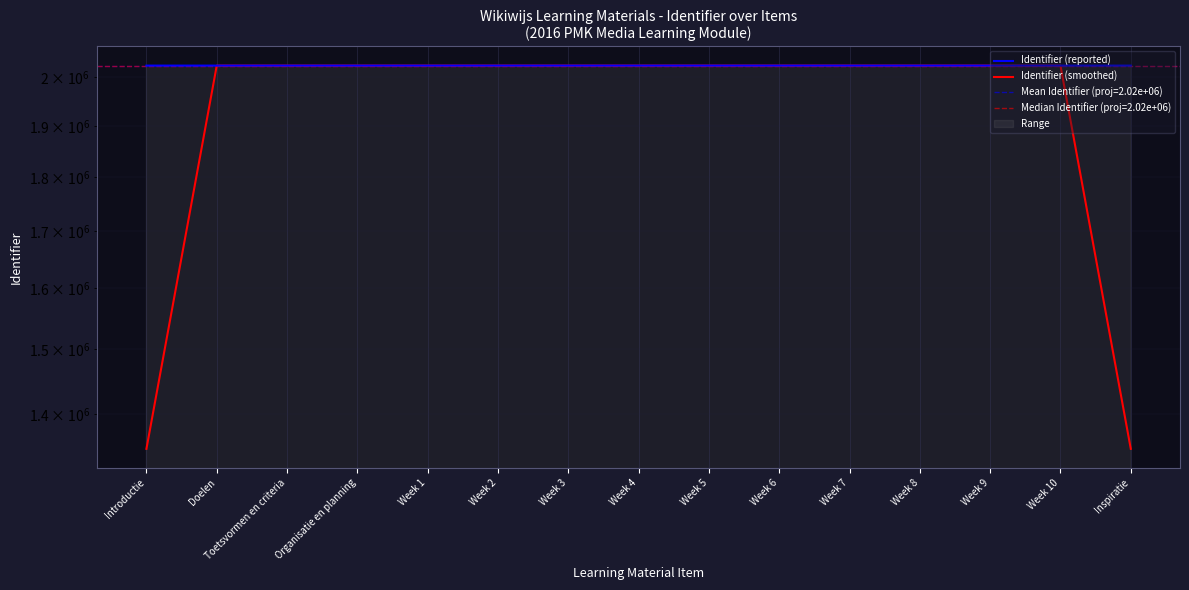

Between Doelen and Week 7, which series saw the biggest shift?

Identifier (reported)